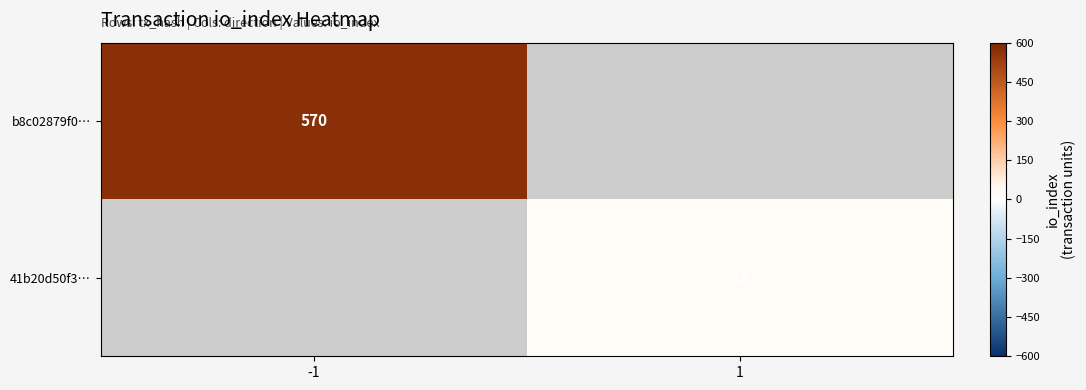

What is the maximum value shown in the chart?

570.0